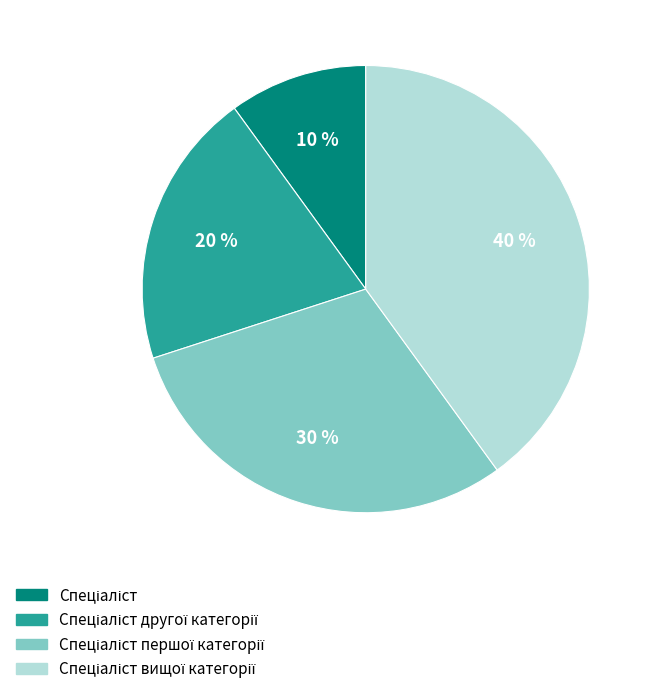

Does any single category account for the majority?

No